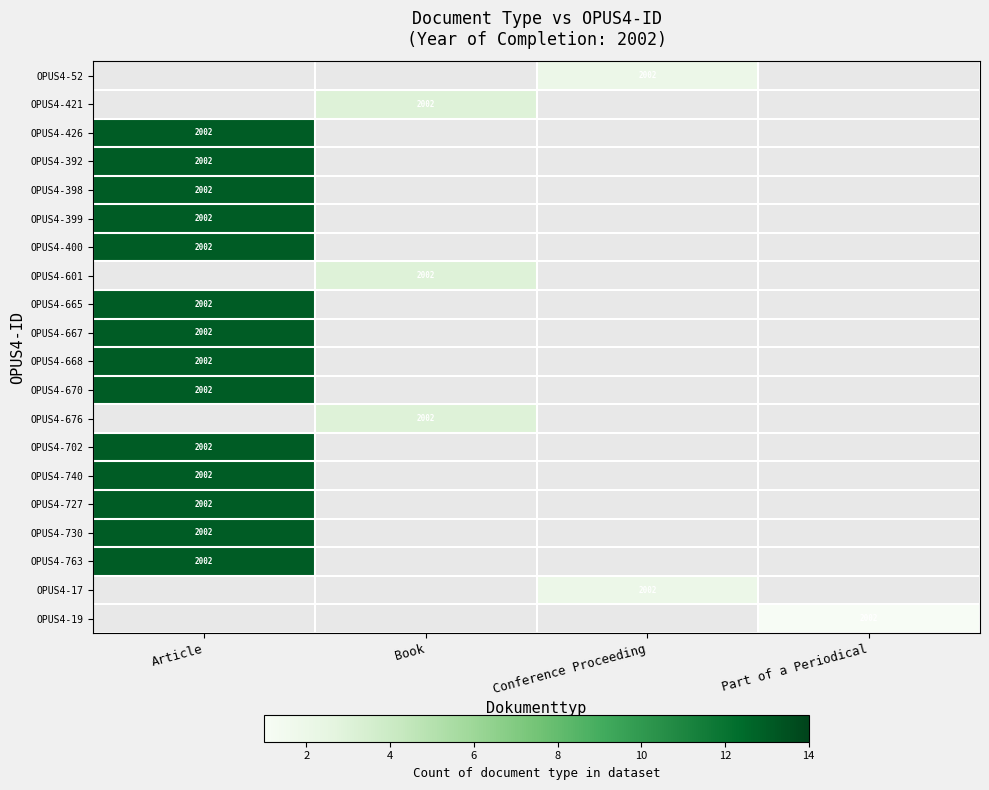

The value of OPUS4-601 at Book is 3164. True or false?

False